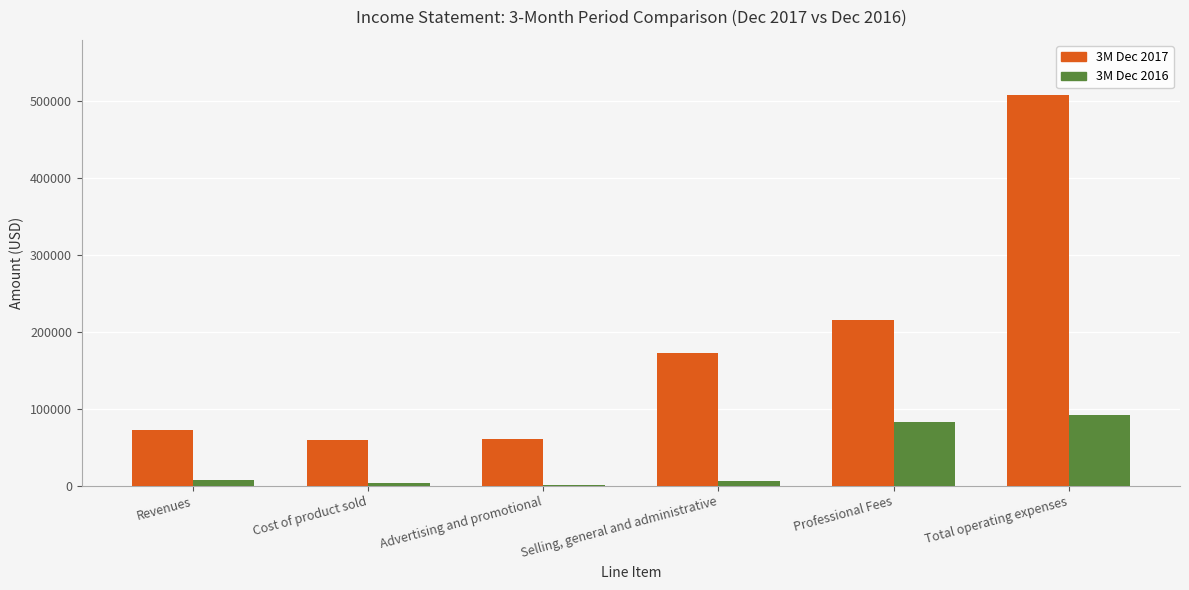

The 3M Dec 2017 series shows 775057 at Total operating expenses. True or false?

False